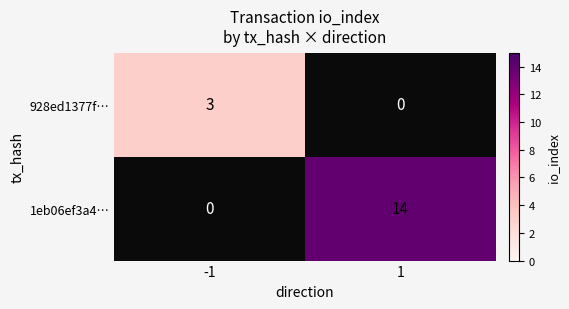

What is the greatest value displayed?

14.0